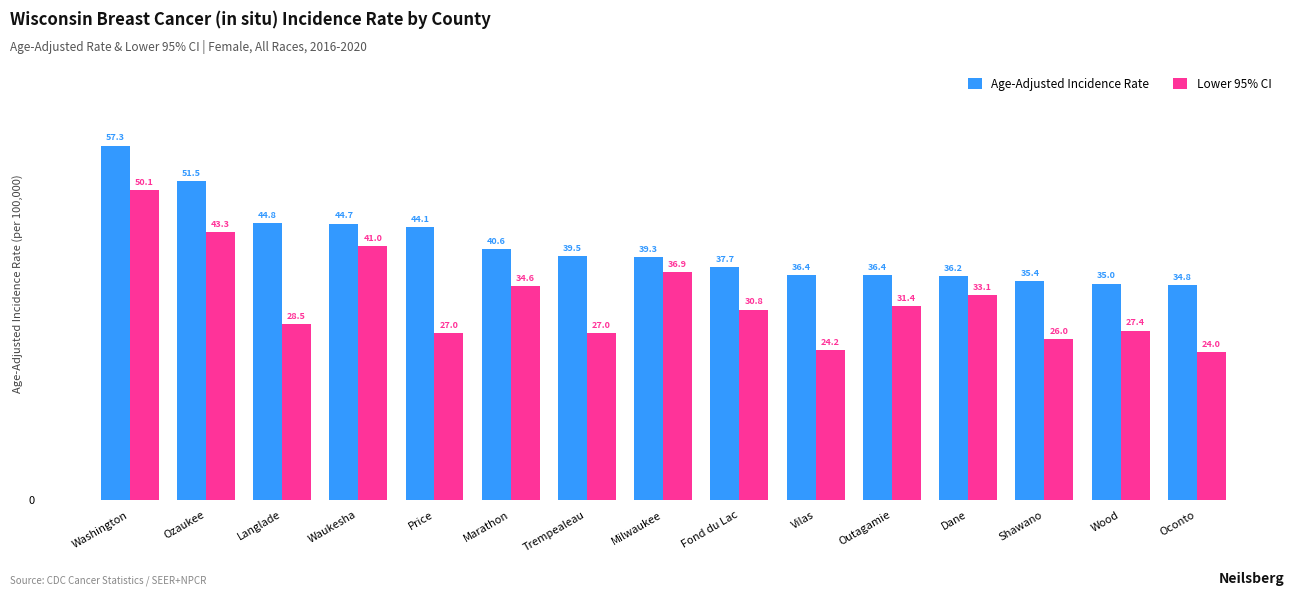

Reading left to right, what are all the values shown in this chart?

Age-Adjusted Incidence Rate: 57.3	51.5	44.8	44.7	44.1	40.6	39.5	39.3	37.7	36.4	36.4	36.2	35.4	35.0	34.8
Lower 95% CI: 50.1	43.3	28.5	41.0	27.0	34.6	27.0	36.9	30.8	24.2	31.4	33.1	26.0	27.4	24.0